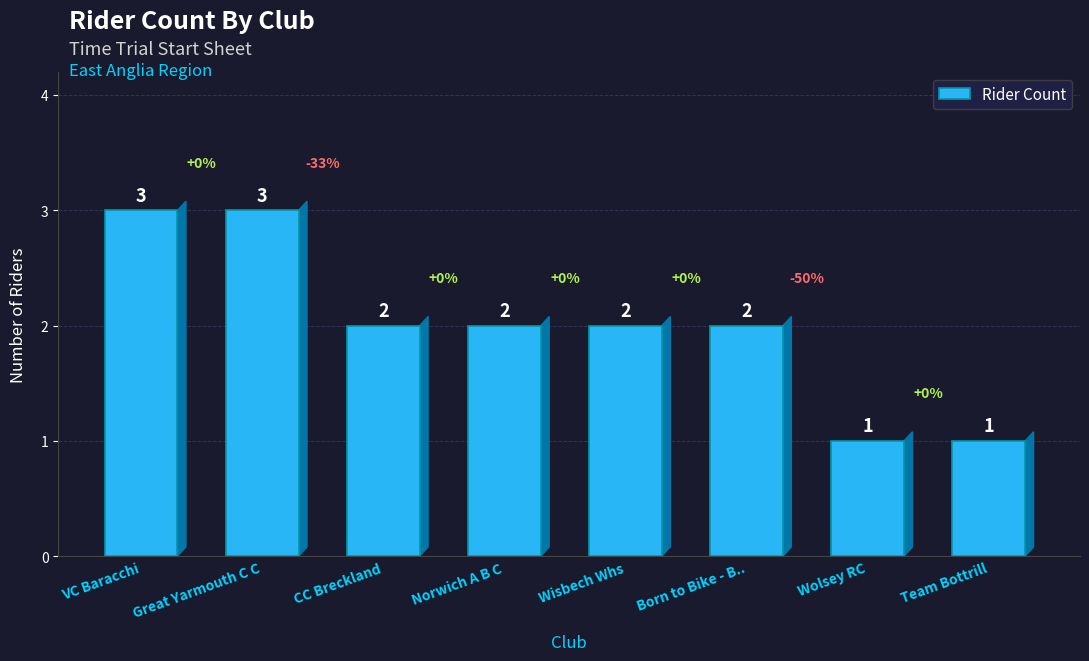

Reading right to left, list all the values displayed in this chart.

1	1	2	2	2	2	3	3